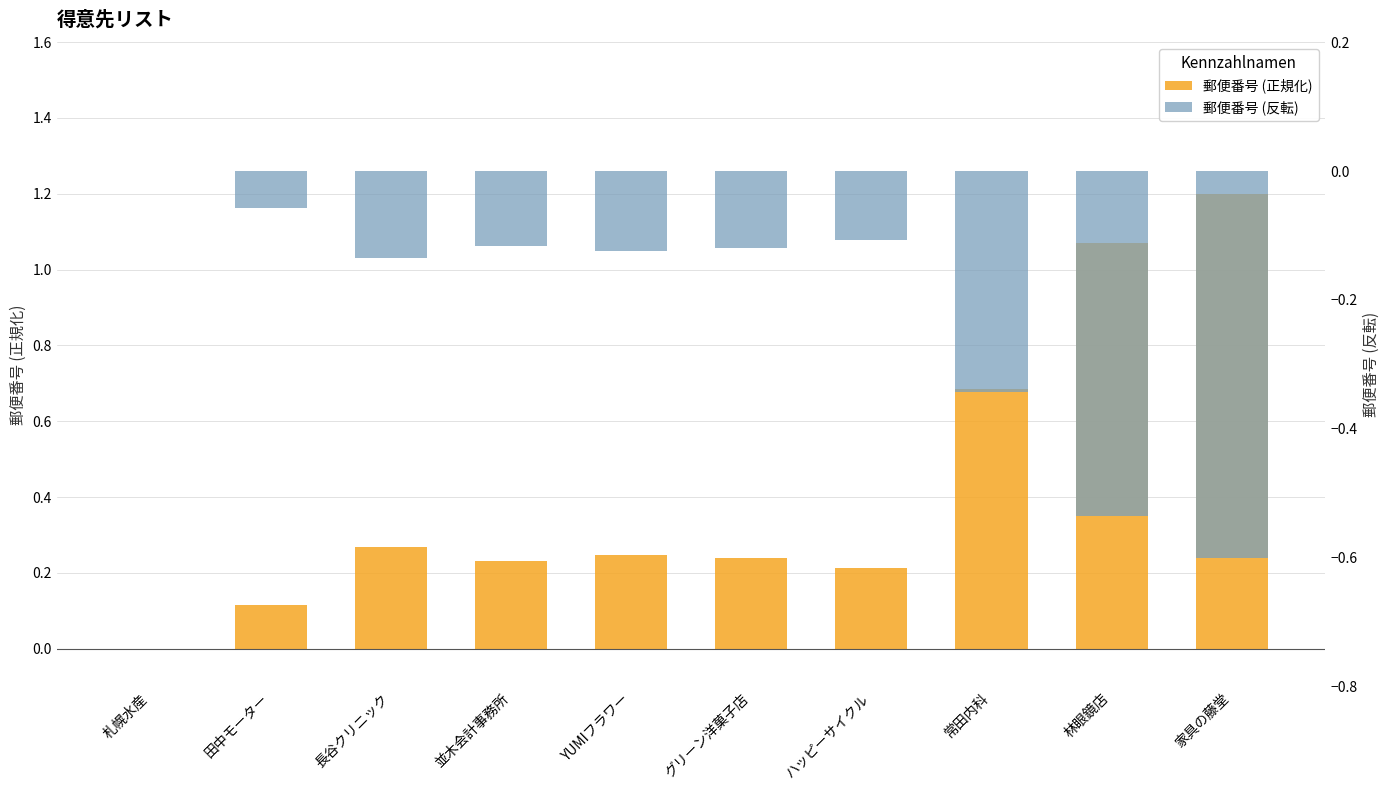

Which series has the largest range (max minus min)?

郵便番号 (正規化)